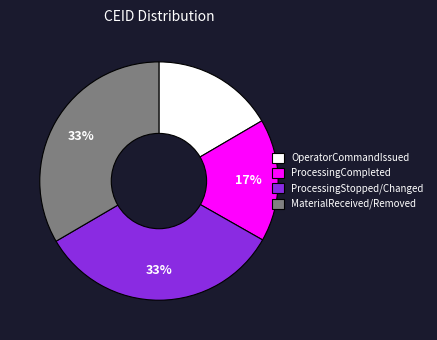

To the nearest percent, what is the average slice percentage?

25%